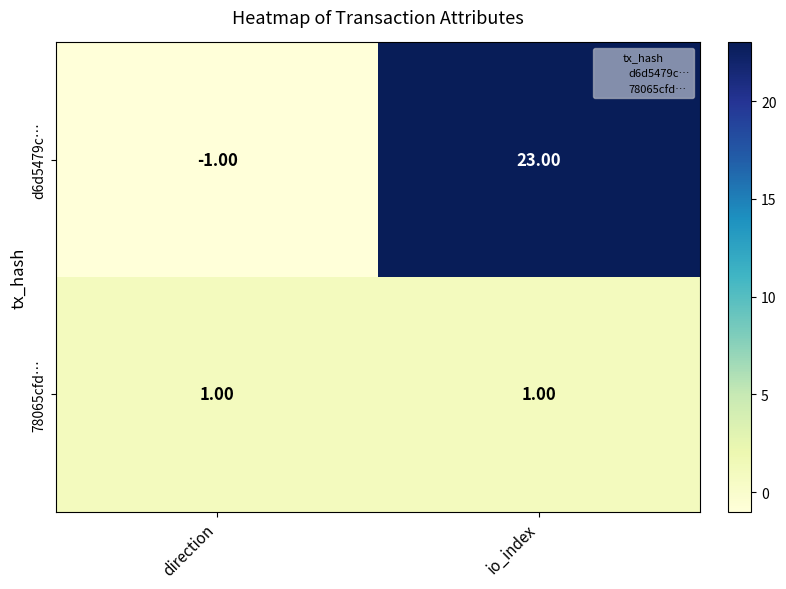

What is the total value across all series at io_index?

24